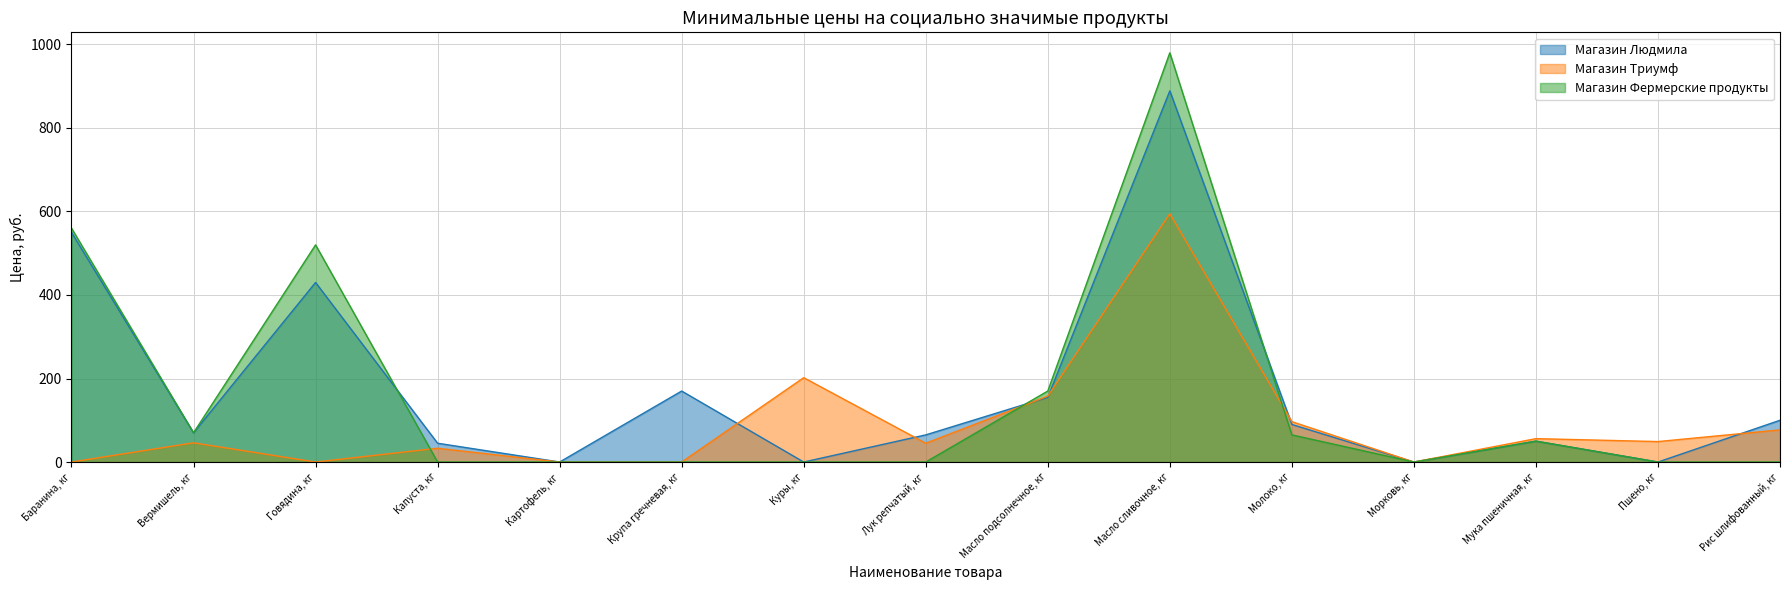

What is the label of the 10th point from the right?

Крупа гречневая, кг